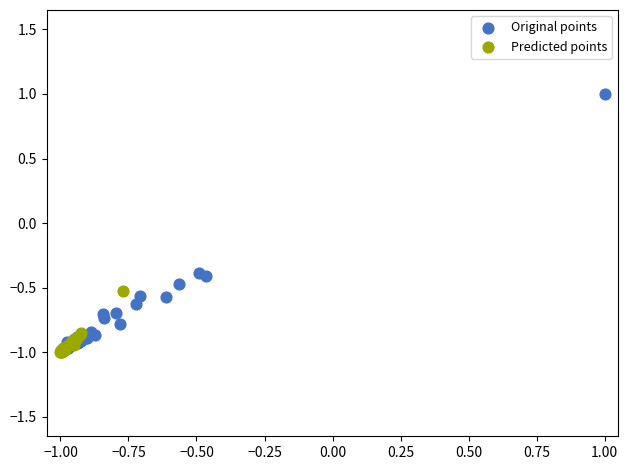

Which series has the widest spread of Y values?

Original points